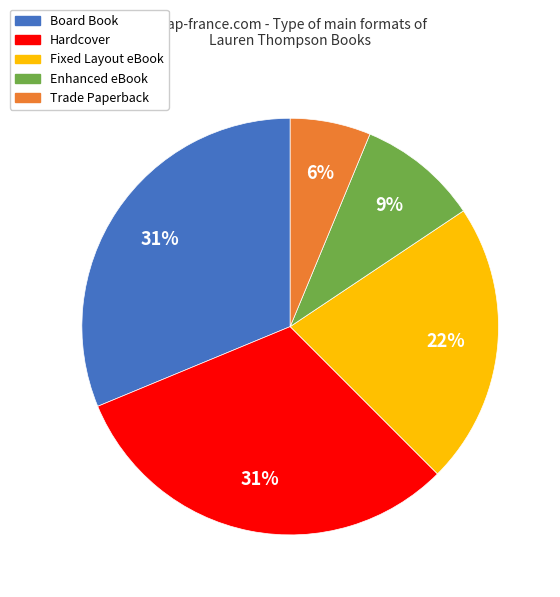

How many segments does this pie chart have?

5